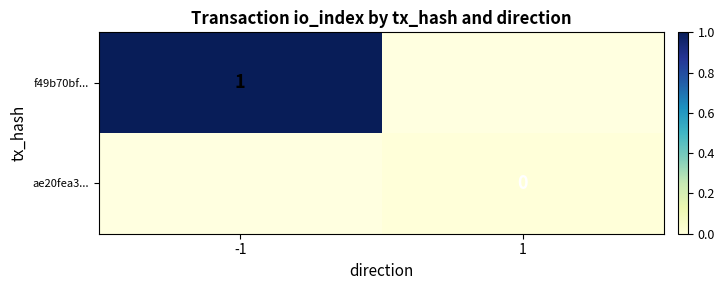

Is the value of ae20fea3... at 1 greater than the value of f49b70bf... at -1?

No